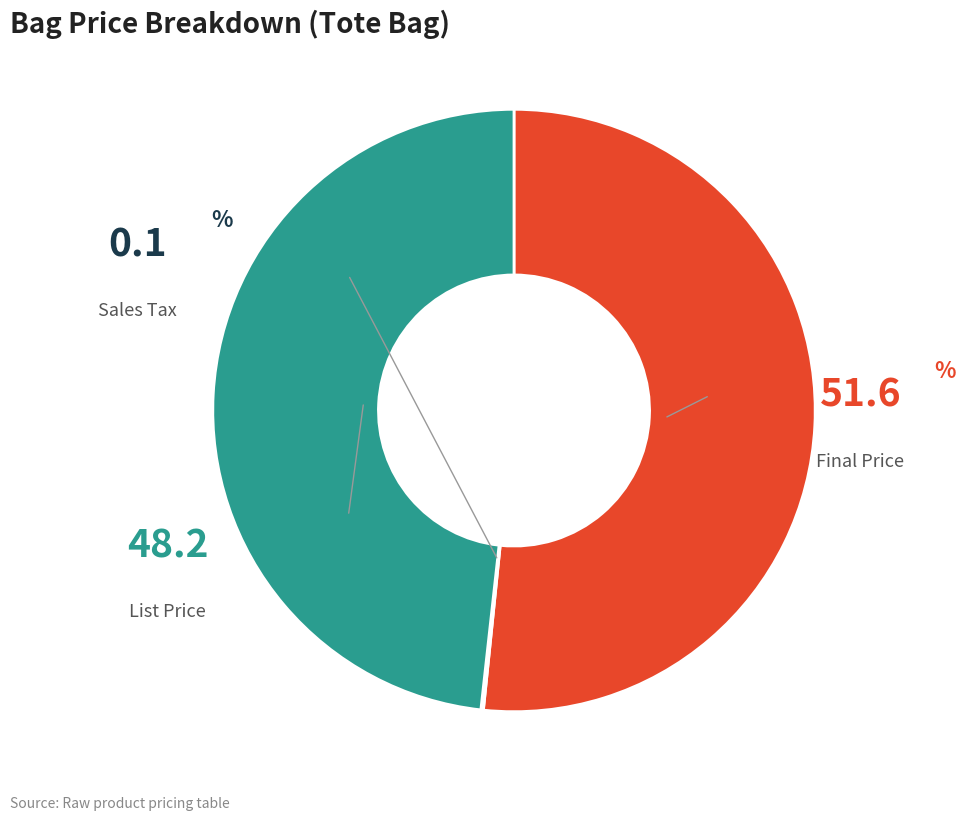

Does any single category account for the majority?

Yes